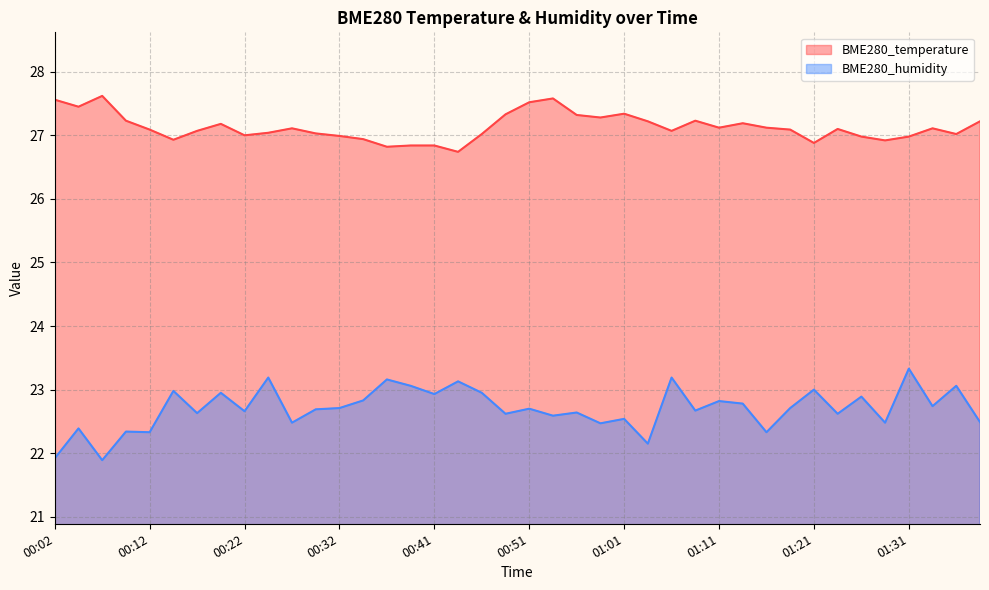

The BME280_humidity series shows 29.7 at 01:11. True or false?

False